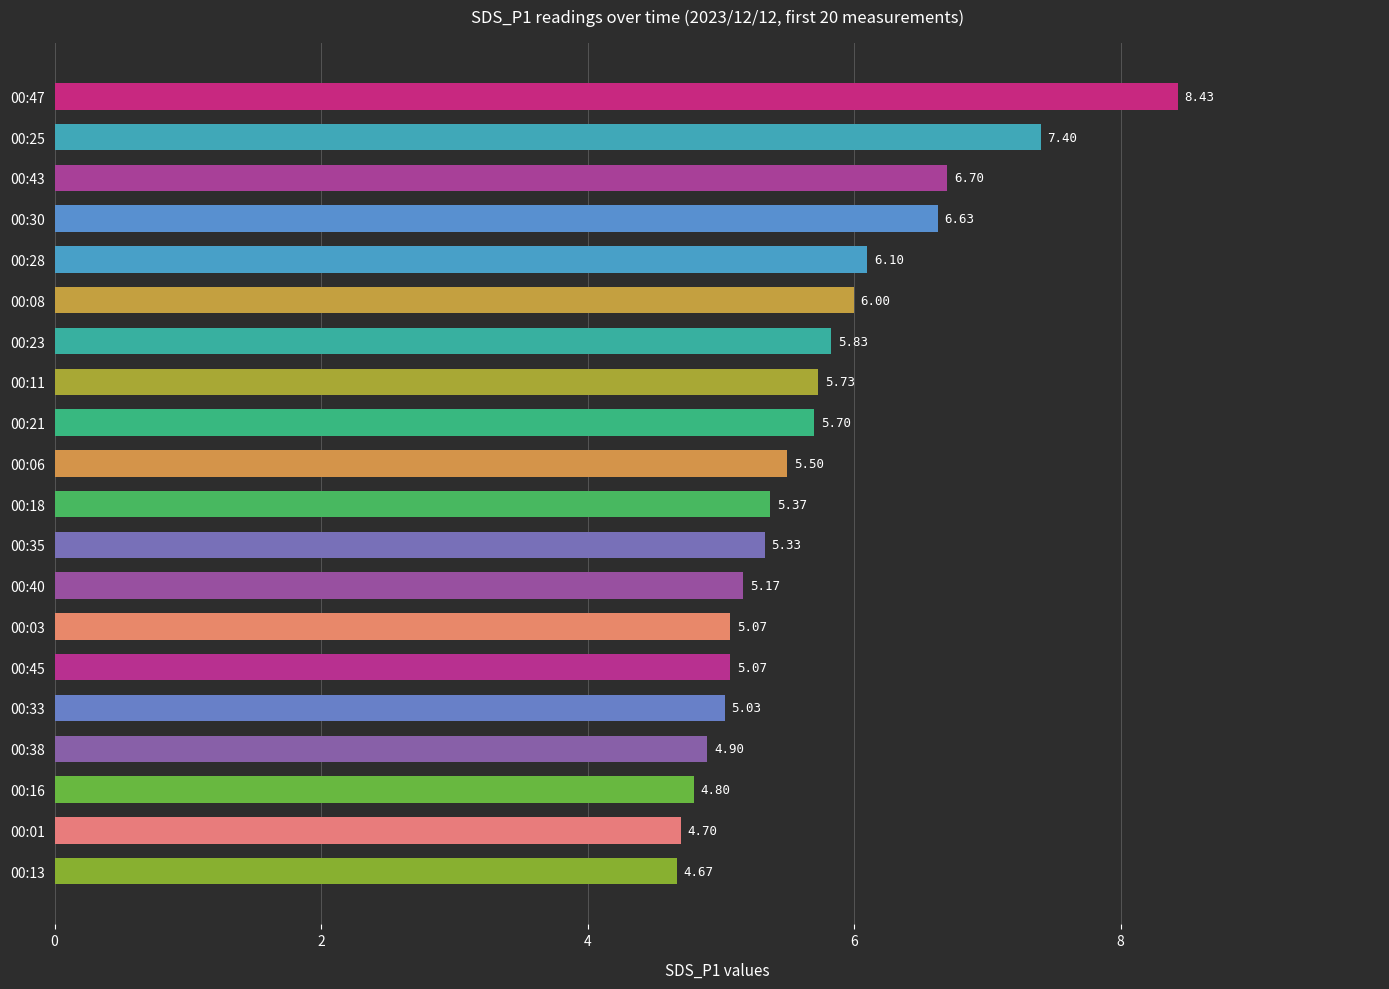

At which category does the chart reach its minimum across all series?

00:13